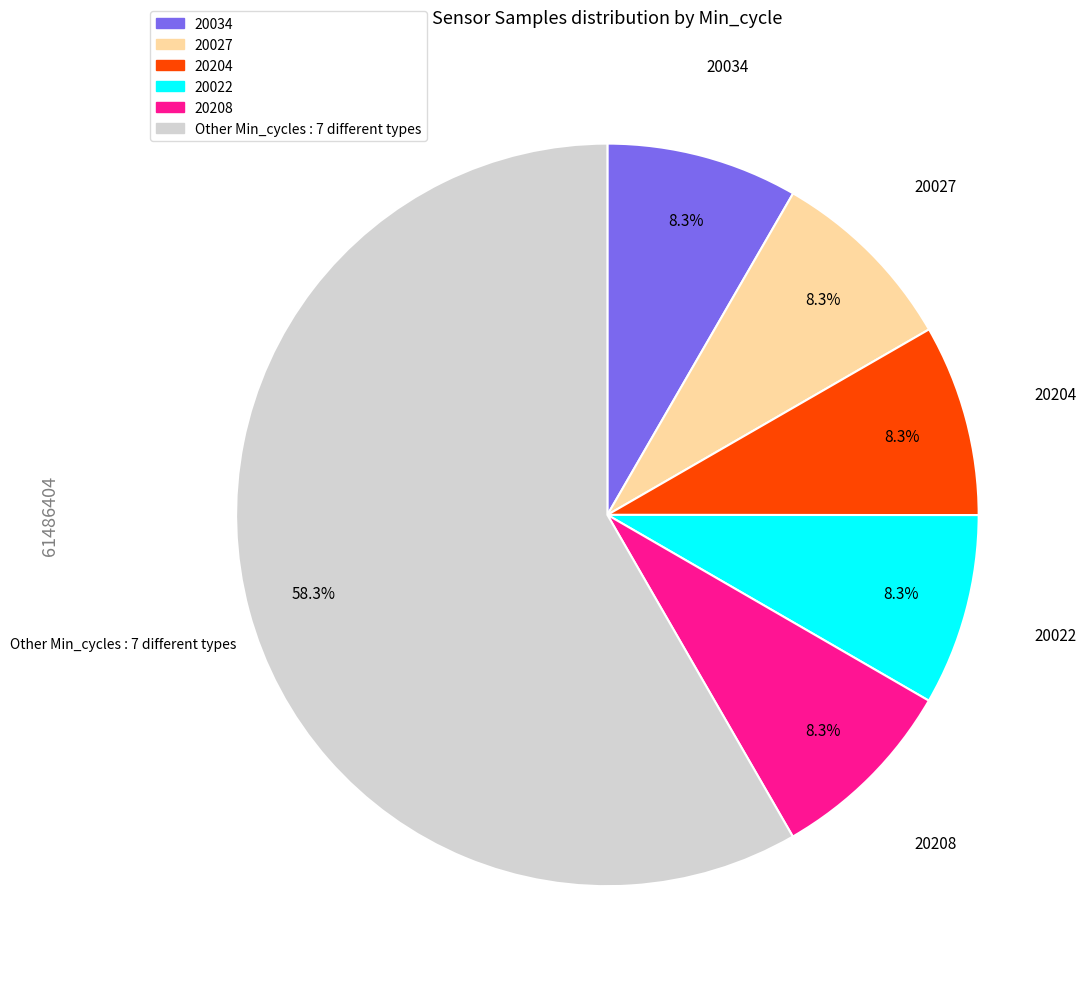

How many segments does this pie chart have?

6